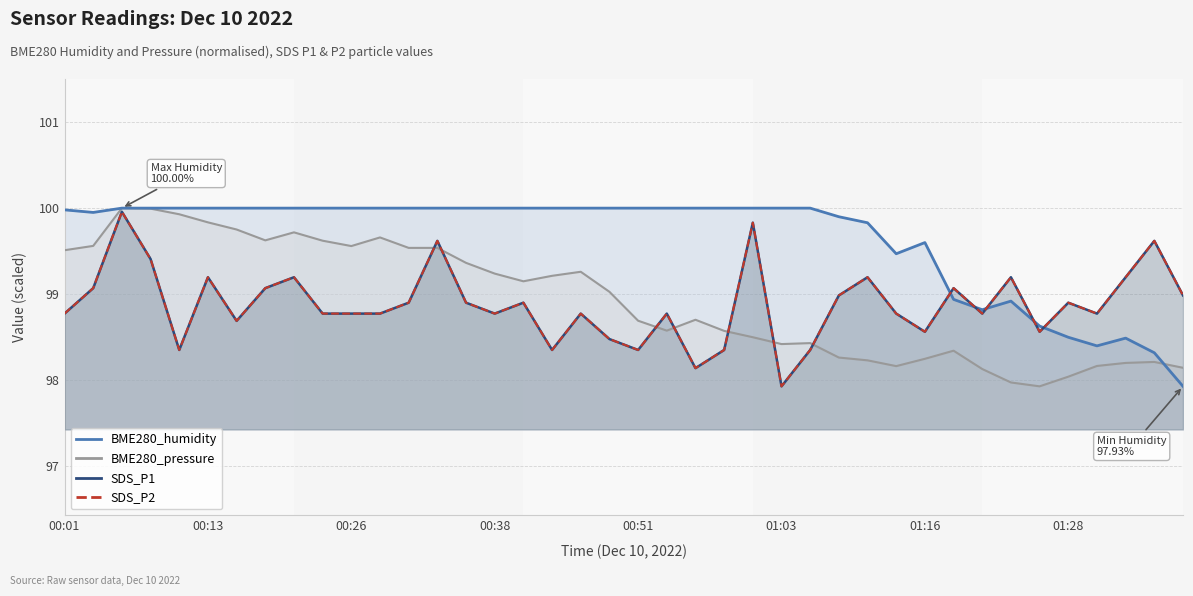

How many points are lower than both their immediate neighbors (excluding endpoints)?

11